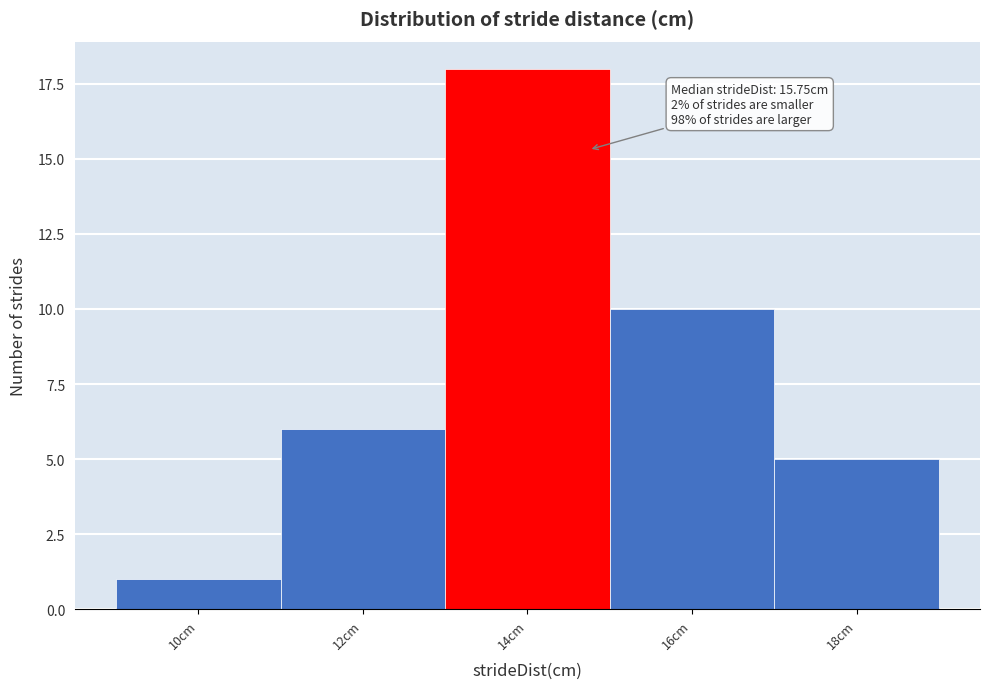

Reading left to right, list all the values displayed in this chart.

1	6	18	10	5